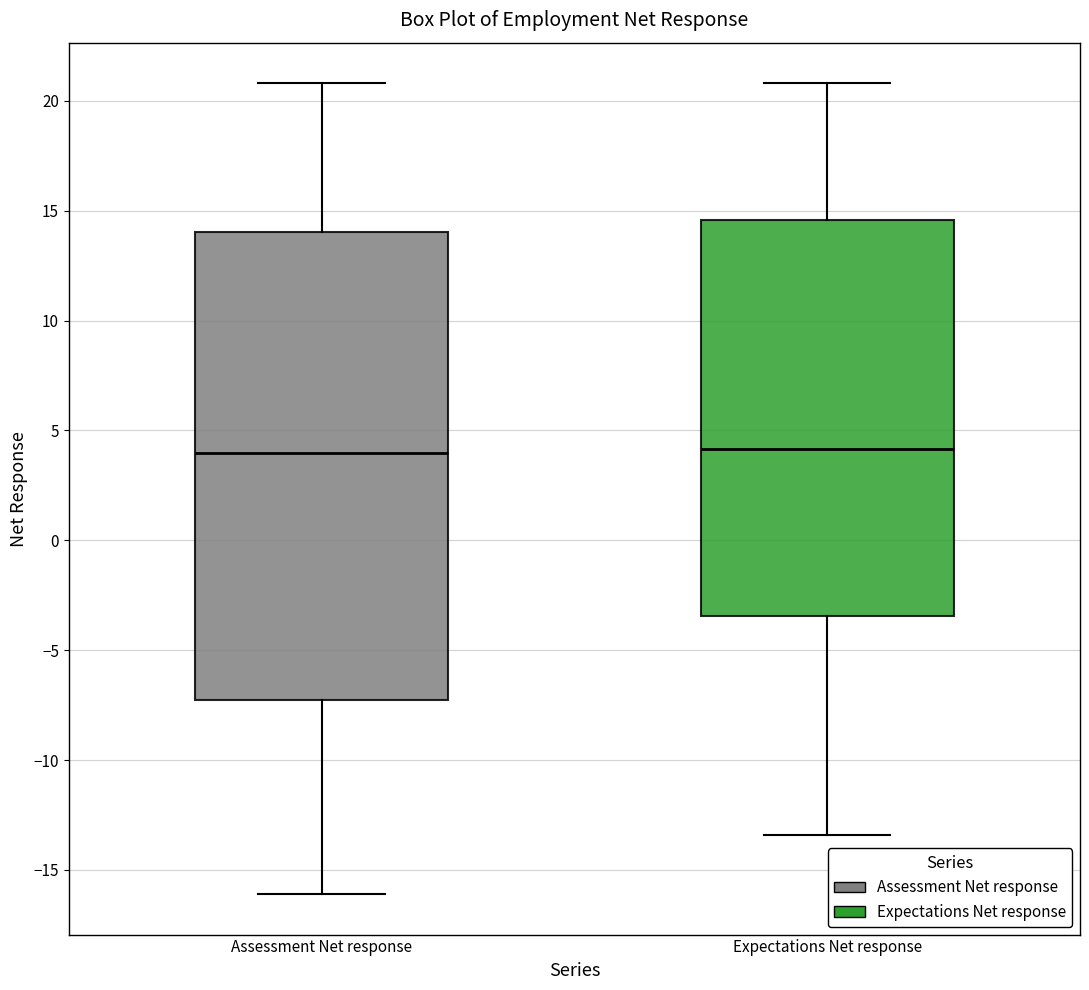

Reading left to right, transcribe this box plot: for each box, give where its median line is, the range the box spans, and where its two whiskers end, as read against the y-axis. The values are not printed on the chart, so give them approximately, as read against the axis.

Assessment Net response: median 4.0, box -7.0 to 14.0, whiskers -16.0 to 21.0
Expectations Net response: median 4.0, box -3.5 to 14.5, whiskers -13.5 to 21.0